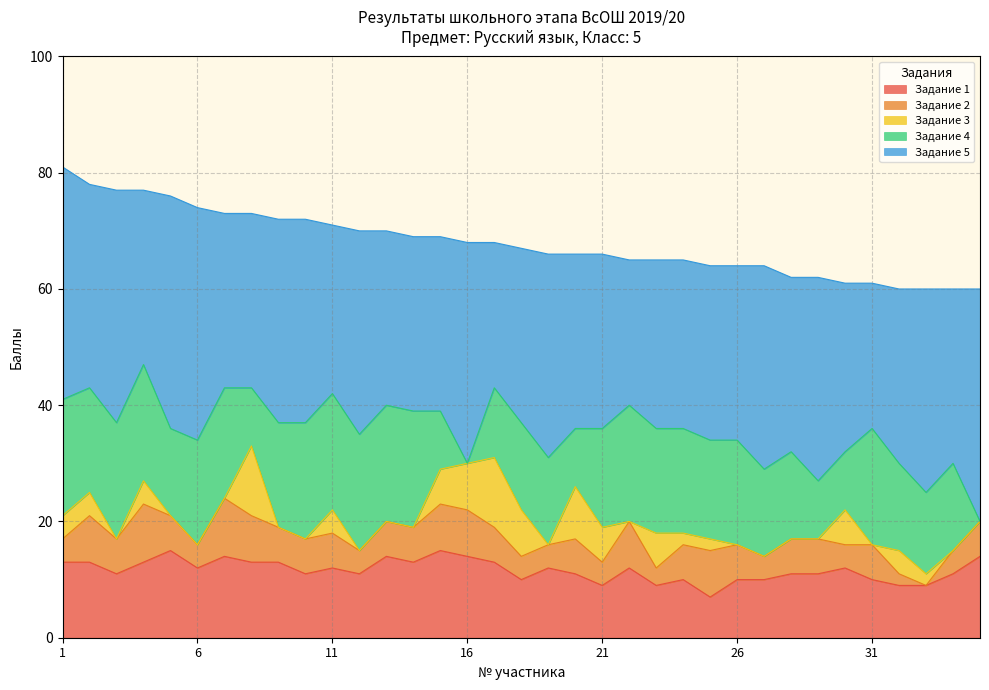

The Задание 5 series shows 35 at 10. True or false?

True